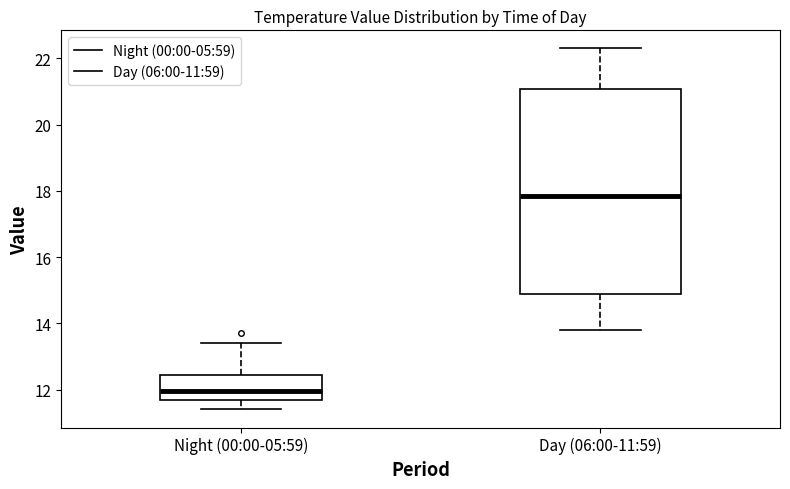

Reading left to right, transcribe this box plot: for each box, give where its median line is, the range the box spans, and where its two whiskers end, as read against the y-axis. The values are not printed on the chart, so give them approximately, as read against the axis.

Night (00:00-05:59): median 12.0, box 11.8 to 12.4, whiskers 11.4 to 13.4
Day (06:00-11:59): median 17.8, box 14.8 to 21.0, whiskers 13.8 to 22.4